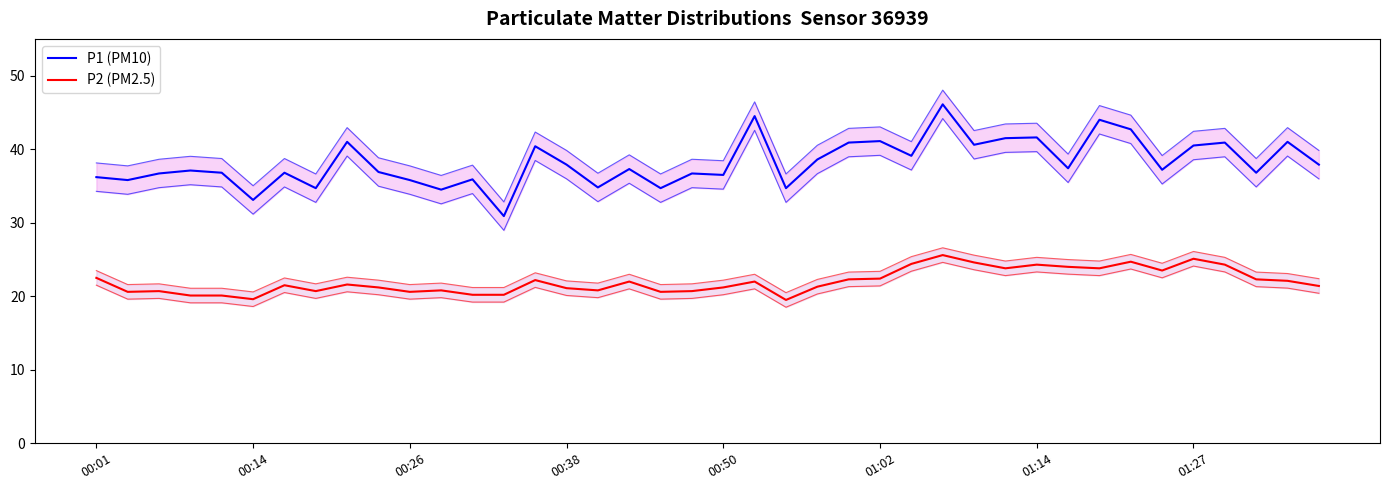

True or false: P2 (PM2.5) has a value of 30.8 at 01:02.

False